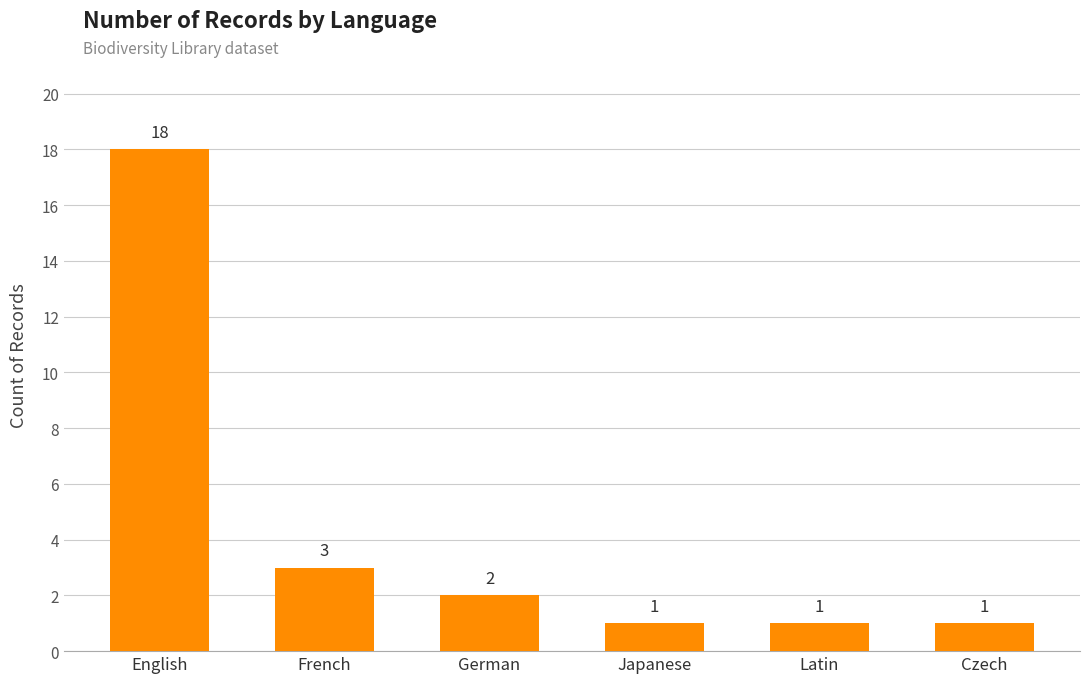

What is the minimum value shown in the chart?

1